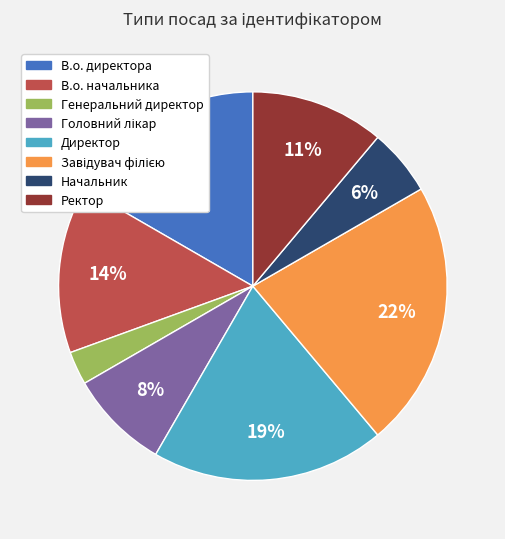

Does any single category account for the majority?

No